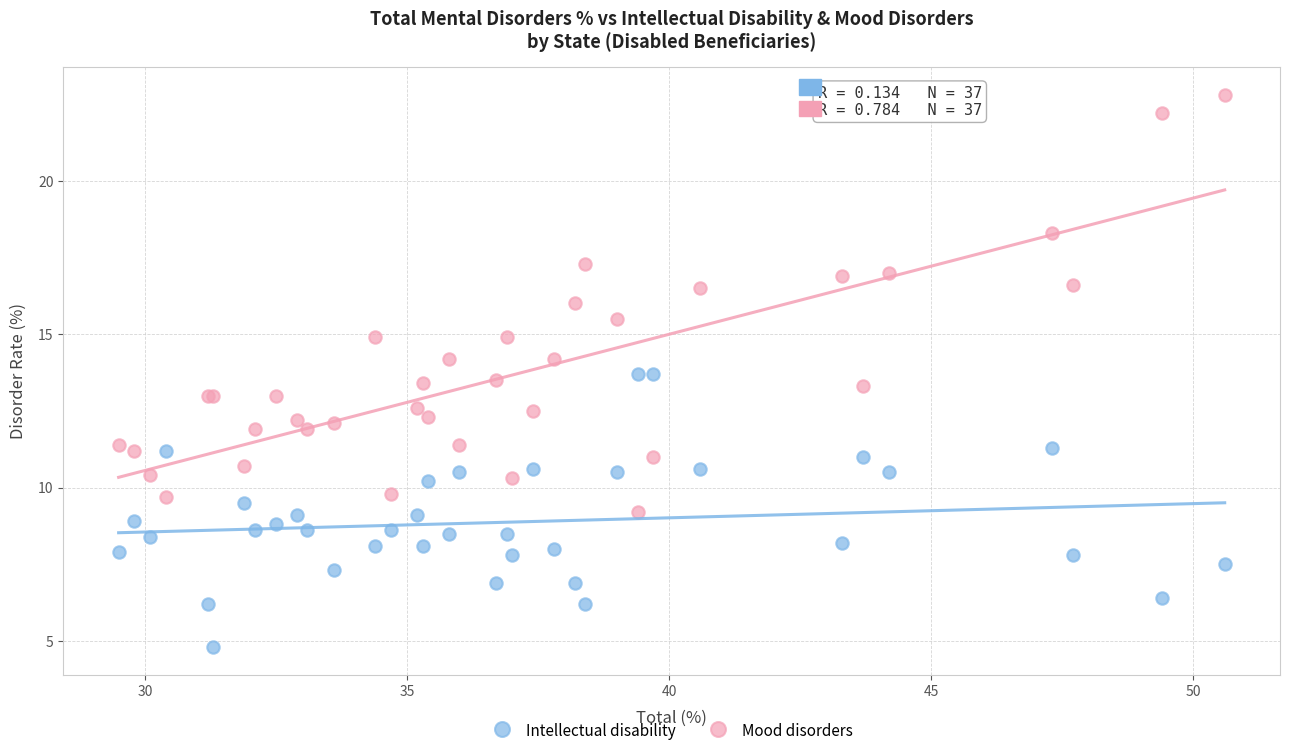

Which series has the widest spread of Y values?

Mood disorders